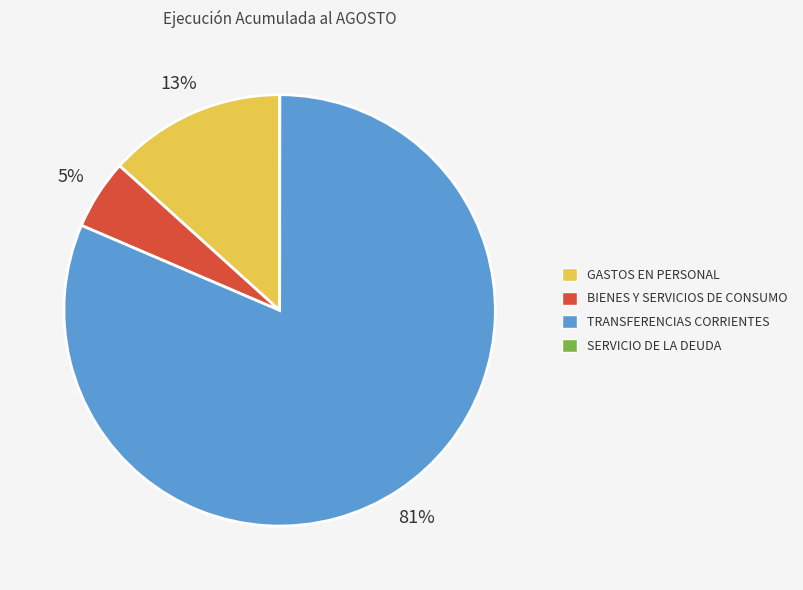

Which slice is the largest?

TRANSFERENCIAS CORRIENTES